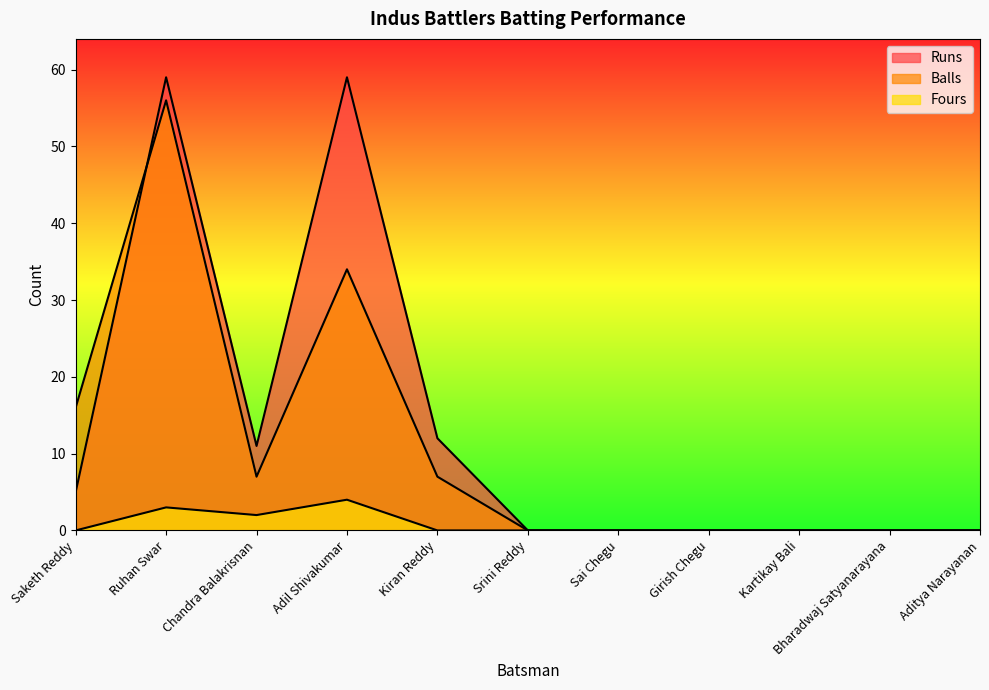

Between Saketh Reddy and Sai Chegu, which series saw the biggest shift?

Balls